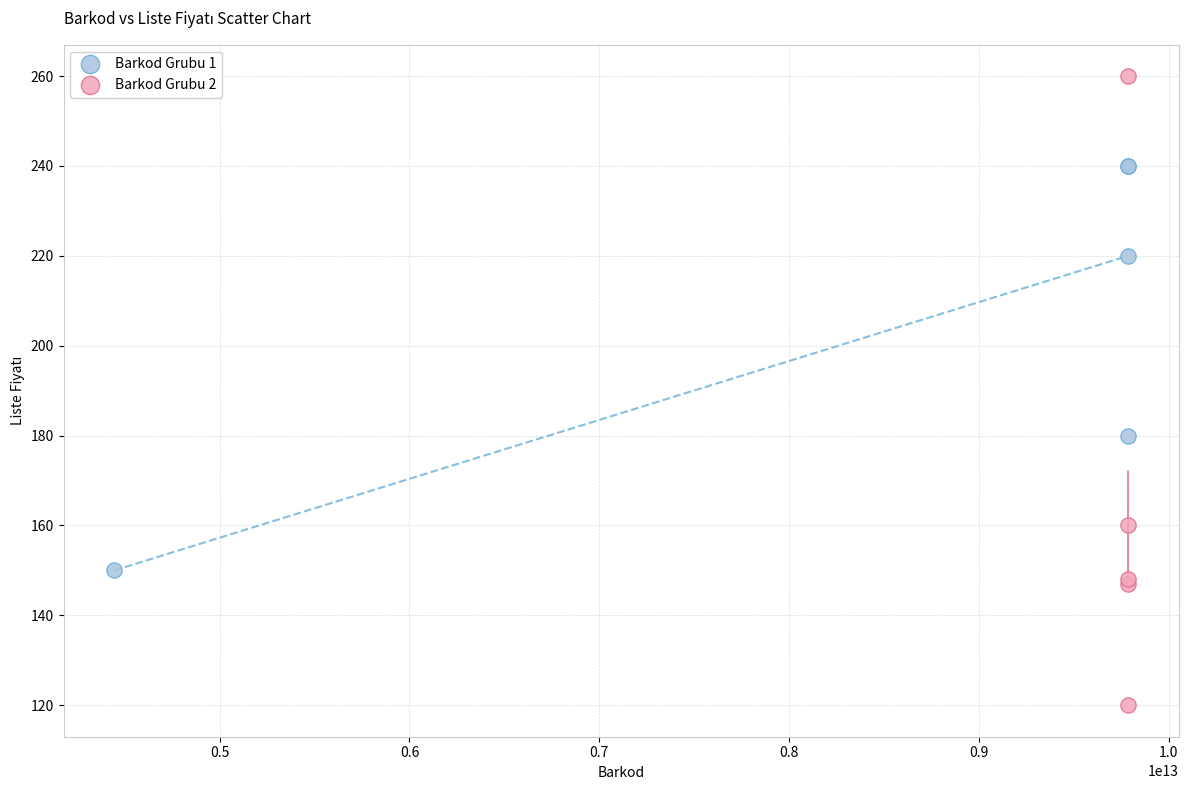

Which series contains the lowest Y value?

Barkod Grubu 2